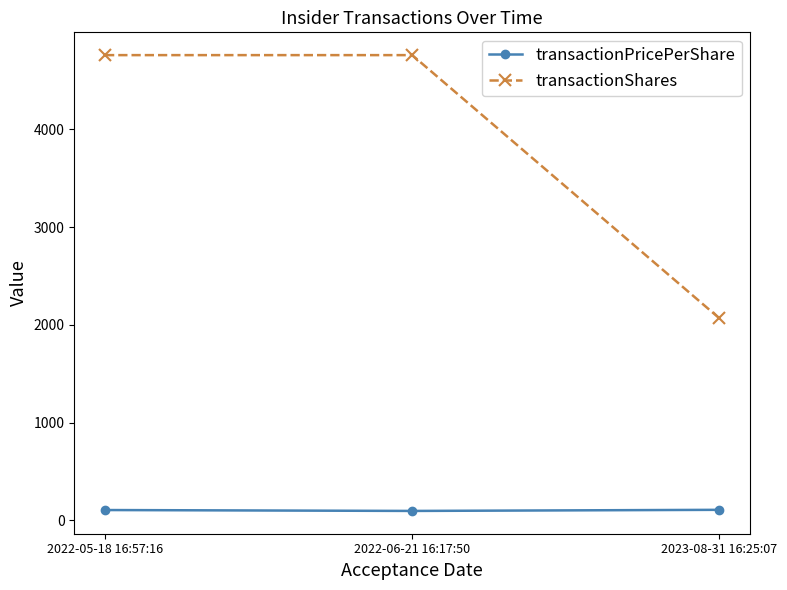

Where is transactionPricePerShare nearest to the value 100?

2022-05-18 16:57:16